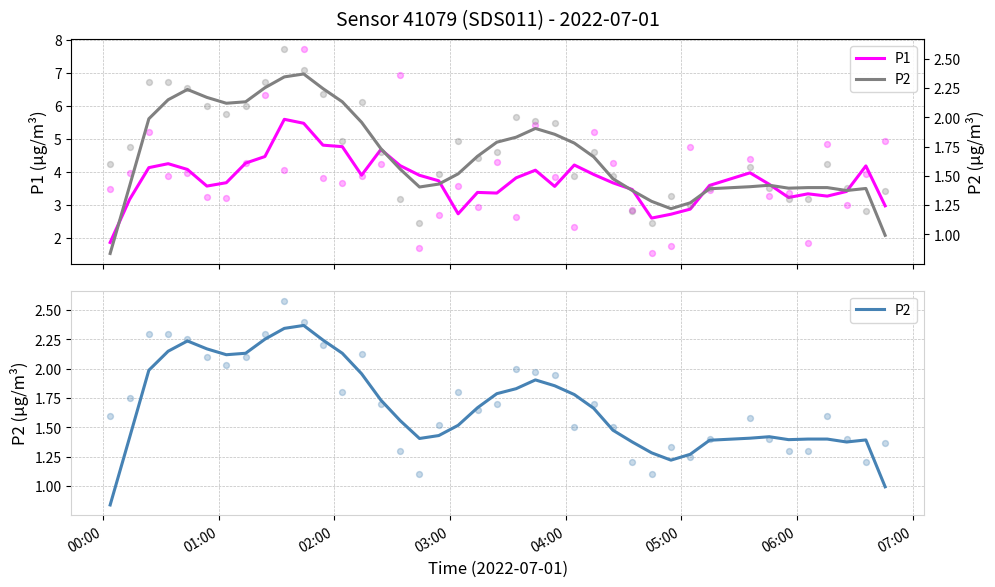

Which series contains the highest Y value?

P1